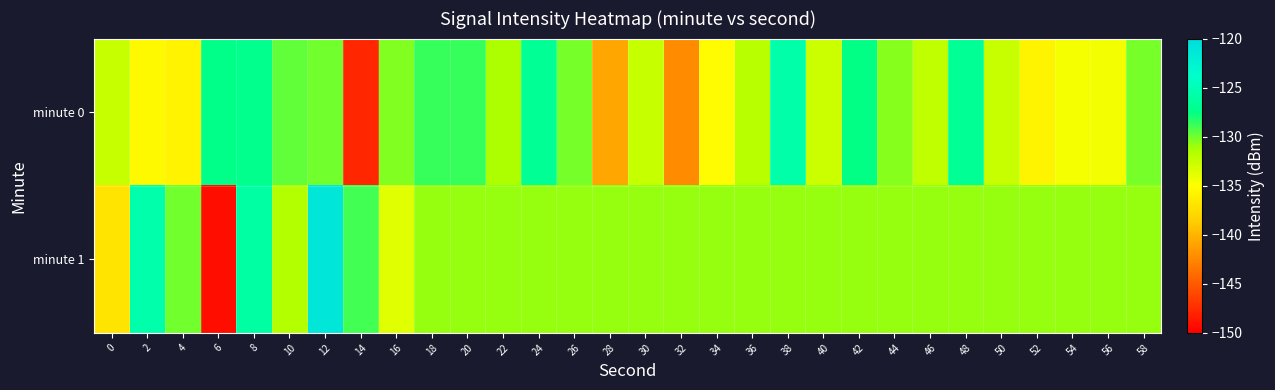

At 56, list the series in order from largest to smallest.

minute 1, minute 0